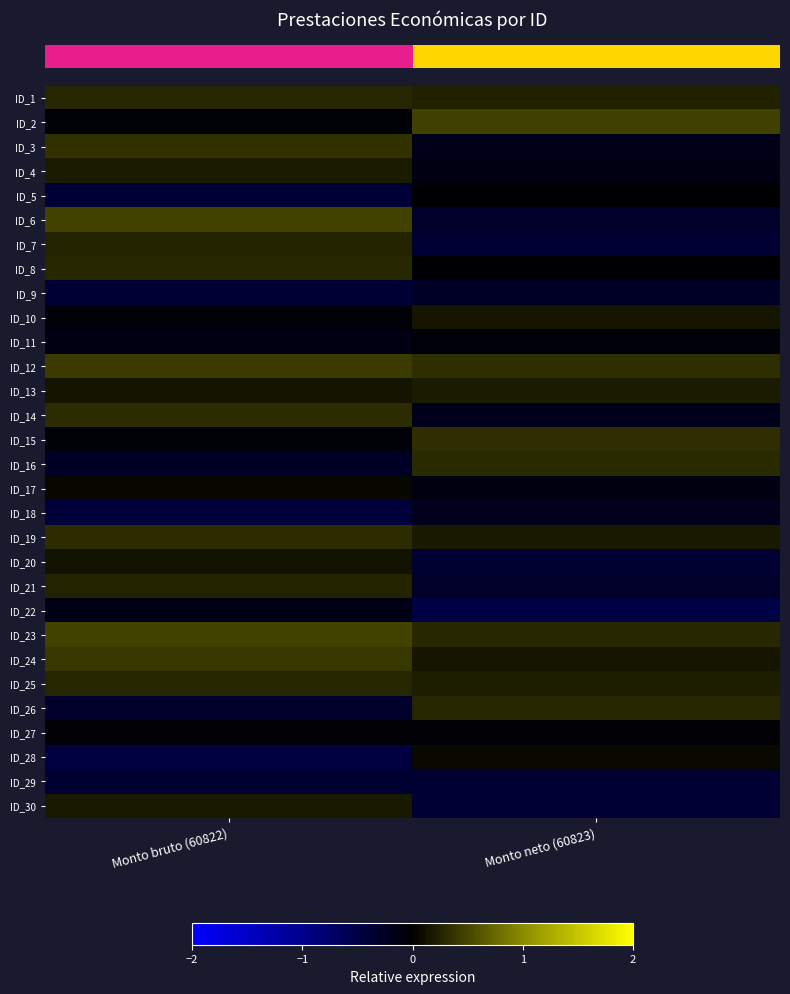

What is the smallest value displayed?

-0.5